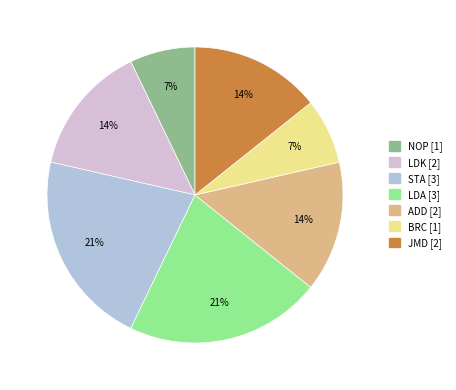

True or false: LDA accounts for 21% of the total.

True